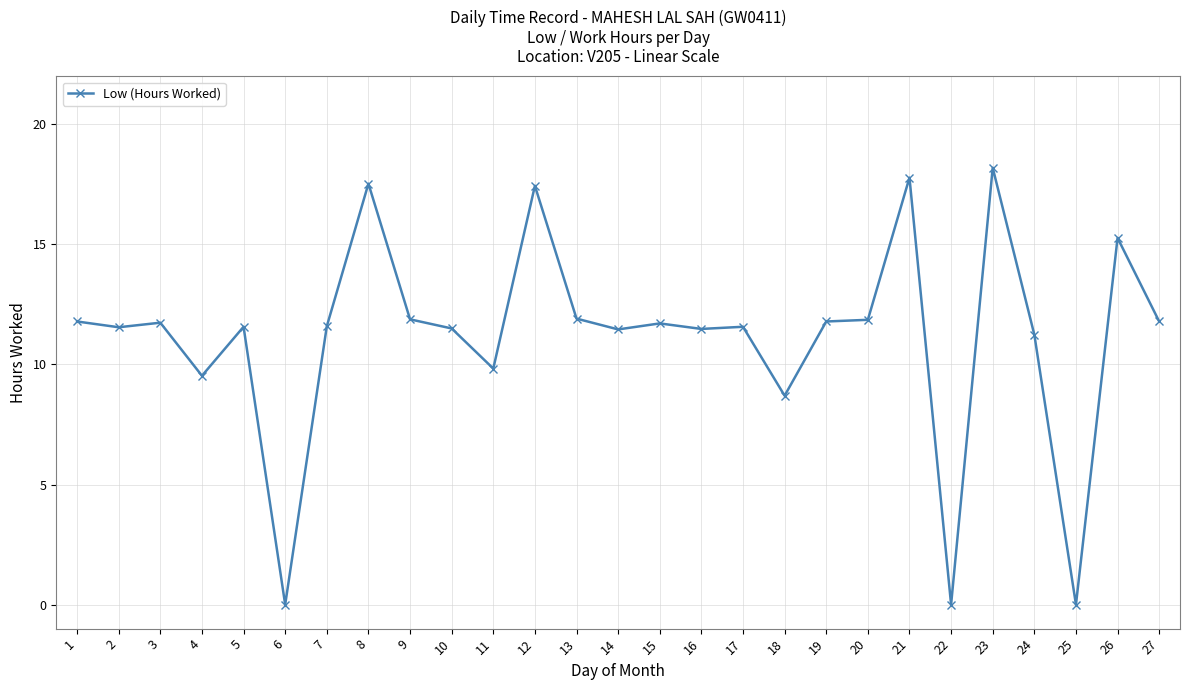

Is this an area chart (filled region under the line)?

No